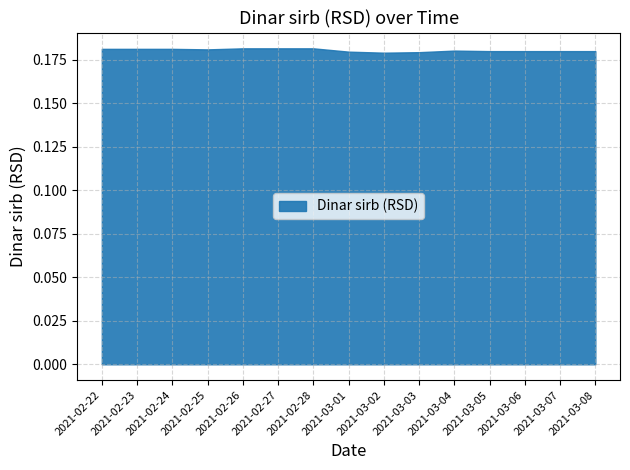

The chart shows a value of 0.2 at 2021-02-23. True or false?

True